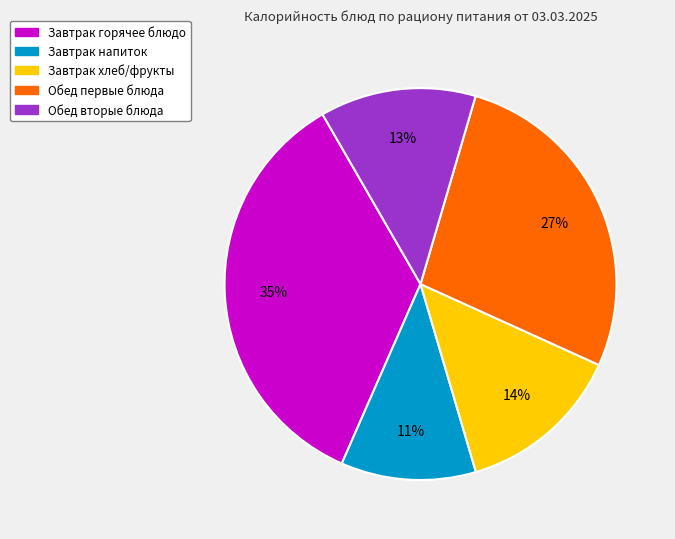

To the nearest percent, what is the average slice percentage?

20%